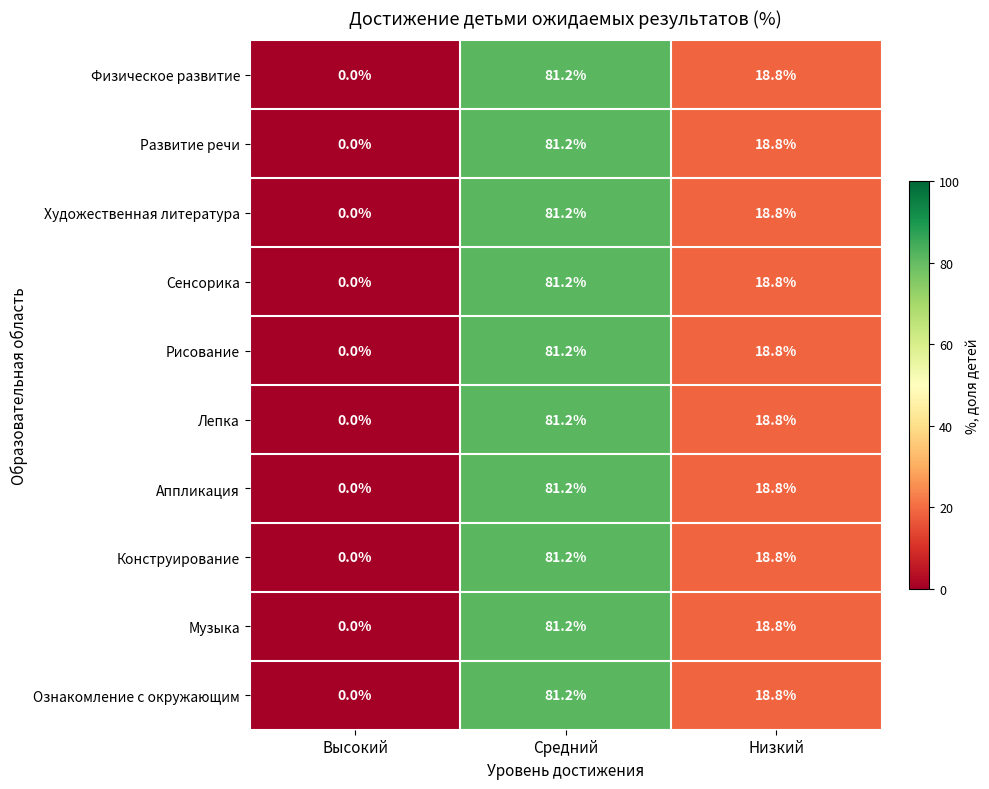

Reading left to right, extract all data points from this chart.

Физическое развитие: 0.0	81.2	18.8
Развитие речи: 0.0	81.2	18.8
Художественная литература: 0.0	81.2	18.8
Сенсорика: 0.0	81.2	18.8
Рисование: 0.0	81.2	18.8
Лепка: 0.0	81.2	18.8
Аппликация: 0.0	81.2	18.8
Конструирование: 0.0	81.2	18.8
Музыка: 0.0	81.2	18.8
Ознакомление с окружающим: 0.0	81.2	18.8